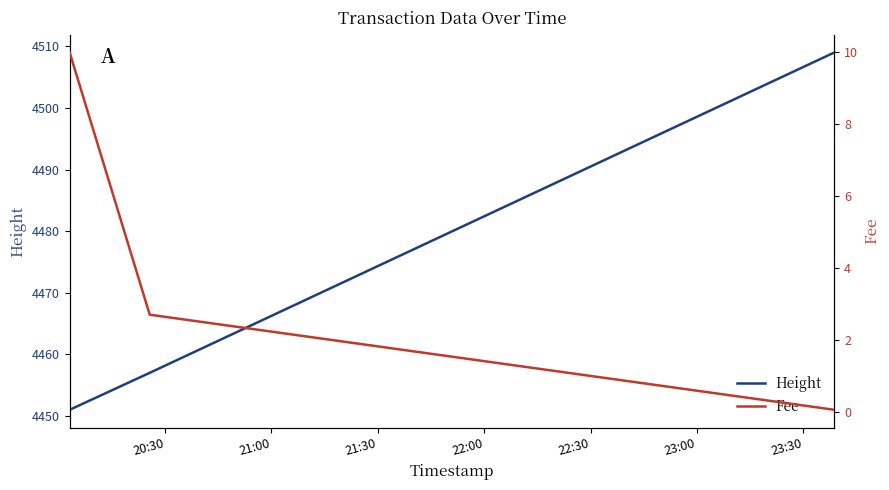

Does the chart have visible grid lines?

No